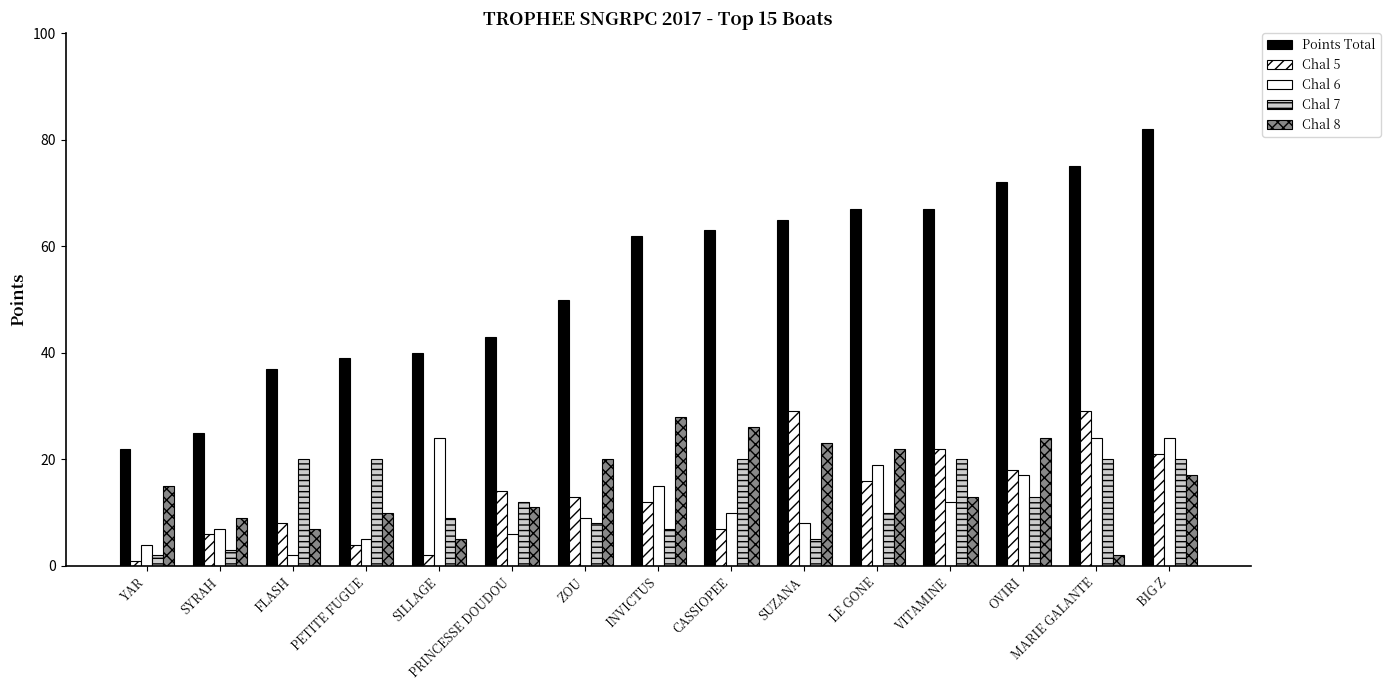

How many categories are shown in the chart?

15